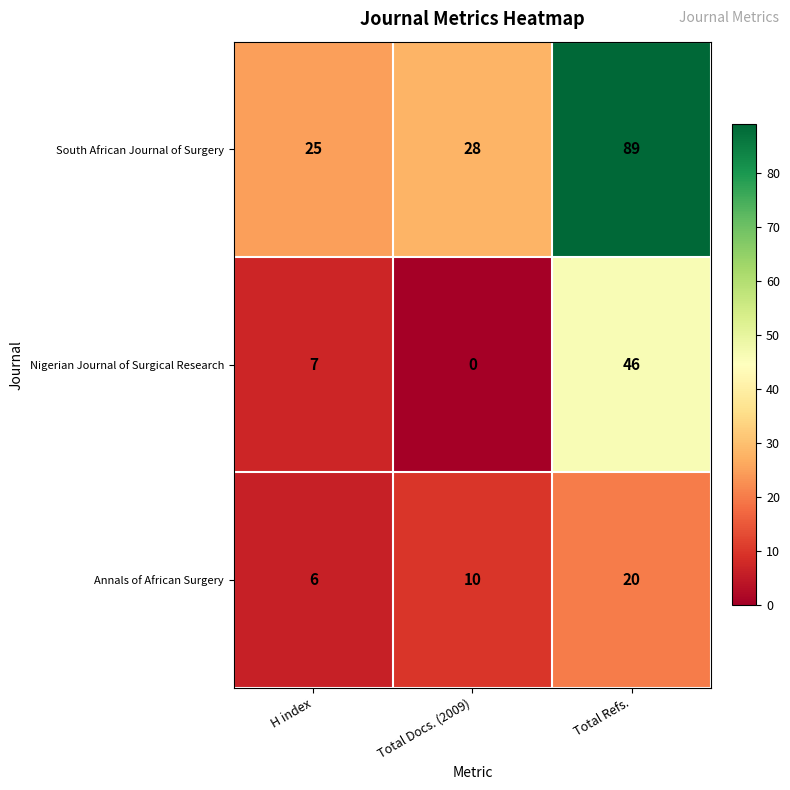

How many values in the Nigerian Journal of Surgical Research series are below 7?

1